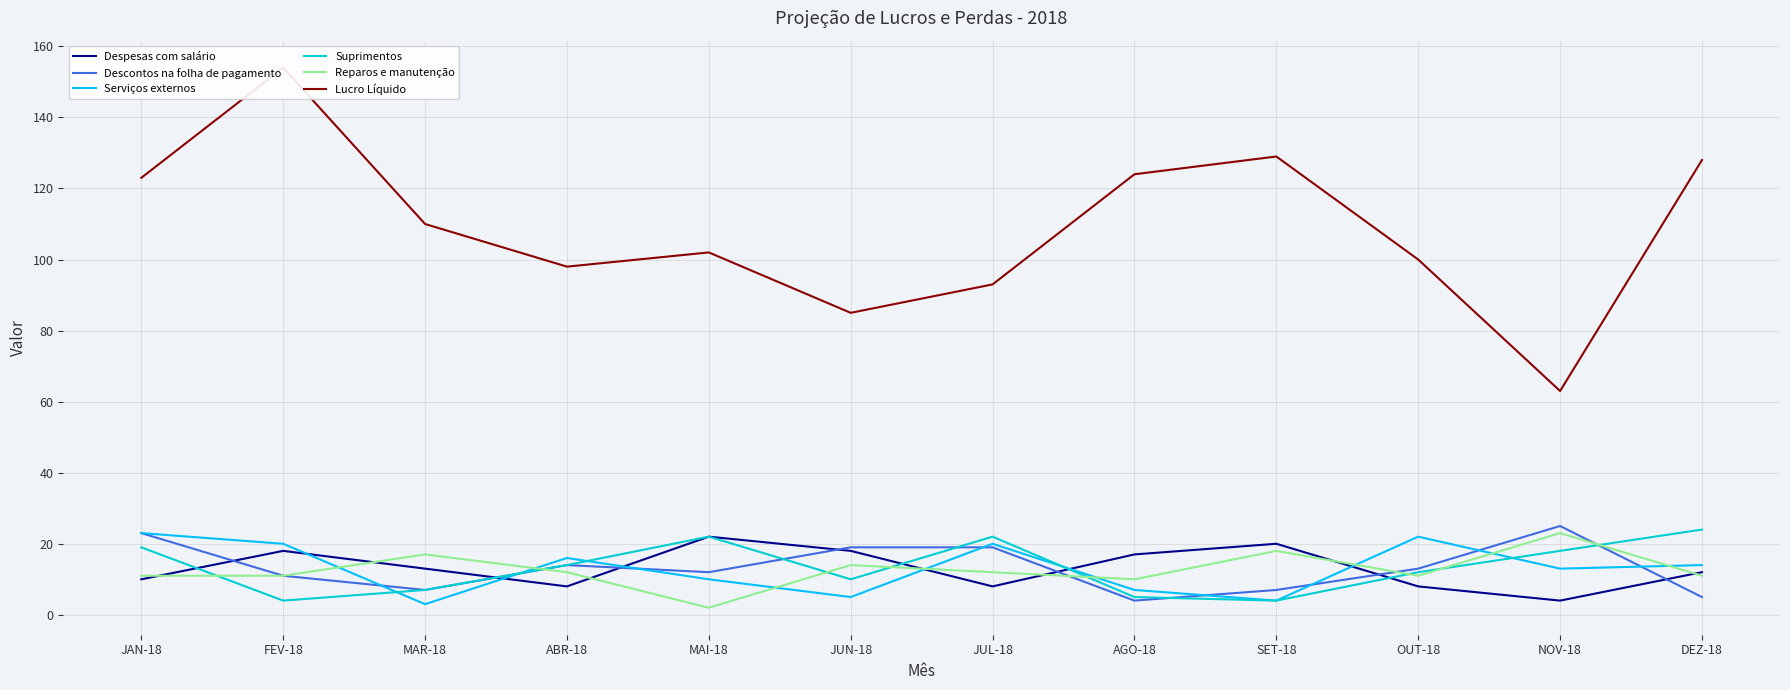

Reading right to left, extract all data points from this chart.

Despesas com salário: DEZ-18=12	NOV-18=4	OUT-18=8	SET-18=20	AGO-18=17	JUL-18=8	JUN-18=18	MAI-18=22	ABR-18=8	MAR-18=13	FEV-18=18	JAN-18=10
Descontos na folha de pagamento: DEZ-18=5	NOV-18=25	OUT-18=13	SET-18=7	AGO-18=4	JUL-18=19	JUN-18=19	MAI-18=12	ABR-18=14	MAR-18=7	FEV-18=11	JAN-18=23
Serviços externos: DEZ-18=14	NOV-18=13	OUT-18=22	SET-18=4	AGO-18=7	JUL-18=20	JUN-18=5	MAI-18=10	ABR-18=16	MAR-18=3	FEV-18=20	JAN-18=23
Suprimentos: DEZ-18=24	NOV-18=18	OUT-18=12	SET-18=4	AGO-18=5	JUL-18=22	JUN-18=10	MAI-18=22	ABR-18=14	MAR-18=7	FEV-18=4	JAN-18=19
Reparos e manutenção: DEZ-18=11	NOV-18=23	OUT-18=11	SET-18=18	AGO-18=10	JUL-18=12	JUN-18=14	MAI-18=2	ABR-18=12	MAR-18=17	FEV-18=11	JAN-18=11
Lucro Líquido: DEZ-18=128	NOV-18=63	OUT-18=100	SET-18=129	AGO-18=124	JUL-18=93	JUN-18=85	MAI-18=102	ABR-18=98	MAR-18=110	FEV-18=154	JAN-18=123